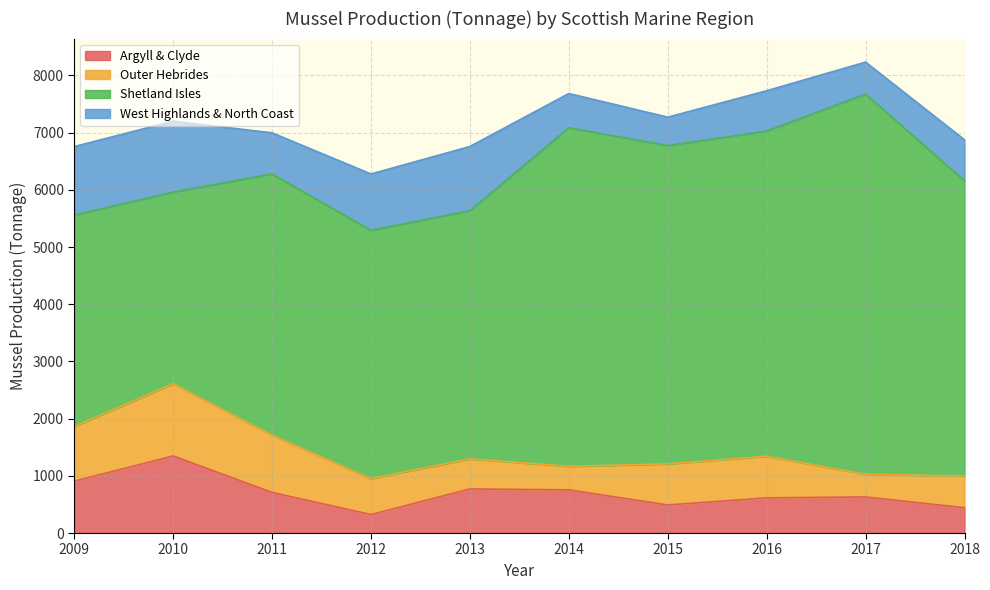

Reading left to right, what are all the values shown in this chart?

Argyll & Clyde: 906	1347	710	323	770	755	491	615	631	442
Outer Hebrides: 955	1264	1001	629	528	411	718	727	396	555
Shetland Isles: 3698	3349	4567	4340	4337	5919	5565	5686	6647	5160
West Highlands & North Coast: 1197	1239	718	985	1122	598	496	704	558	717